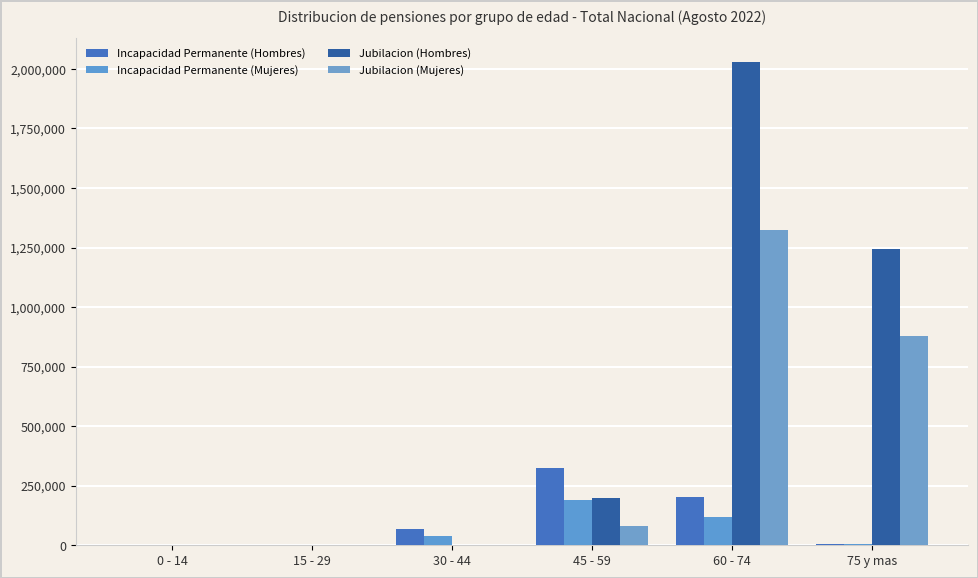

Which series has the largest total across all categories?

Jubilacion (Hombres)